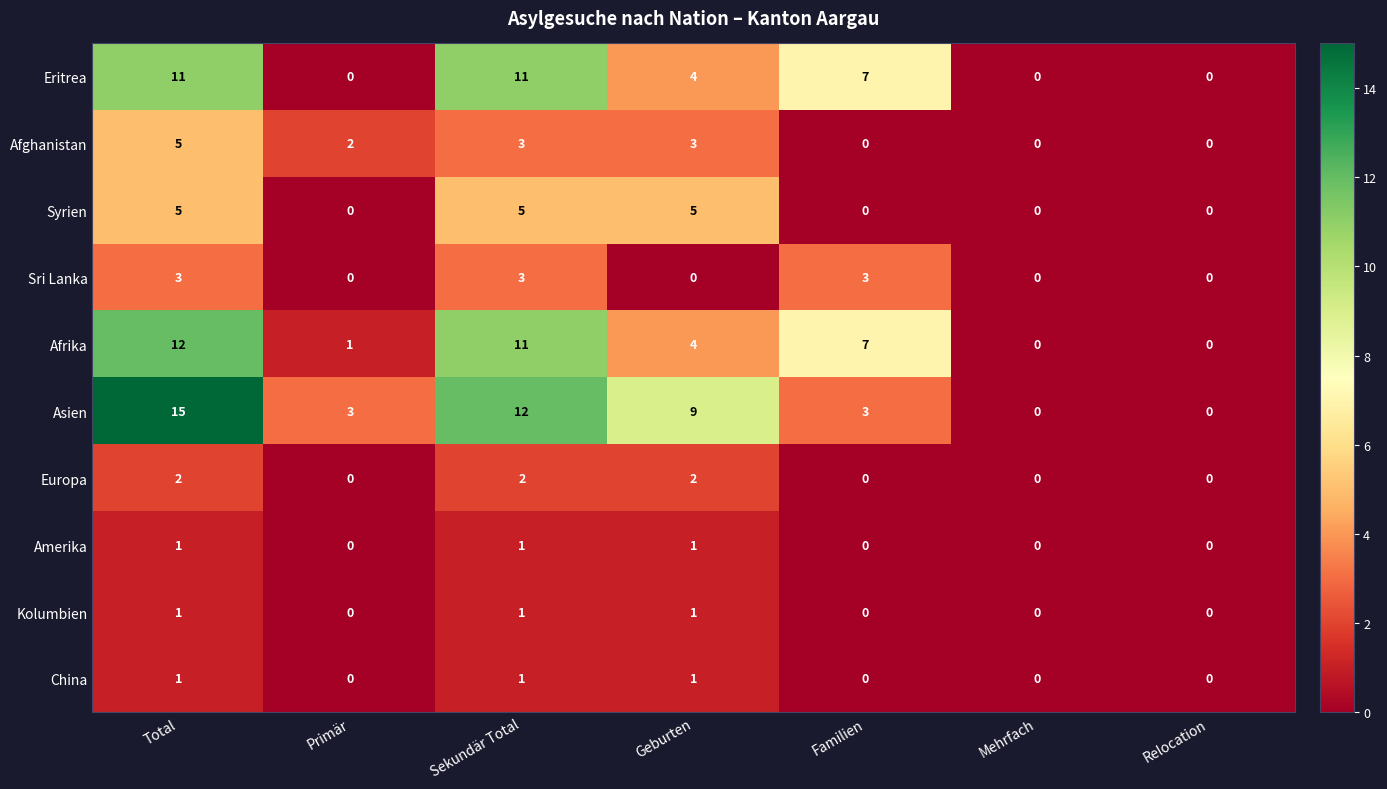

What is the total value across all series at Sekundär Total?

50